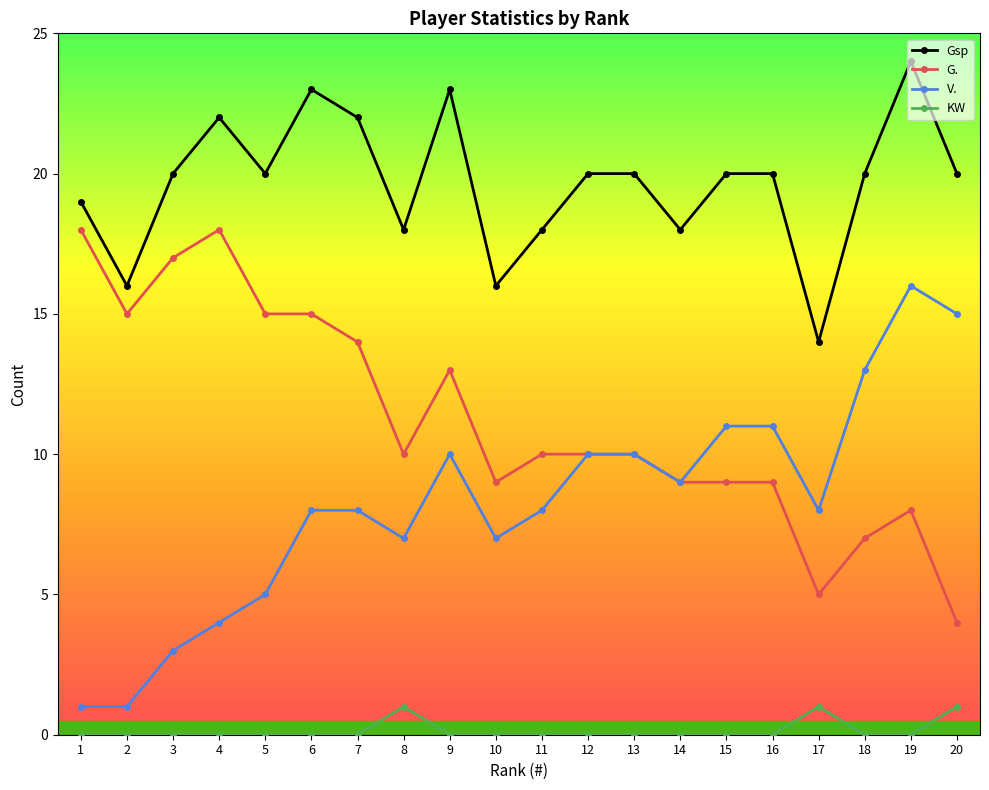

True or false: Gsp and G. intersect in this chart.

False